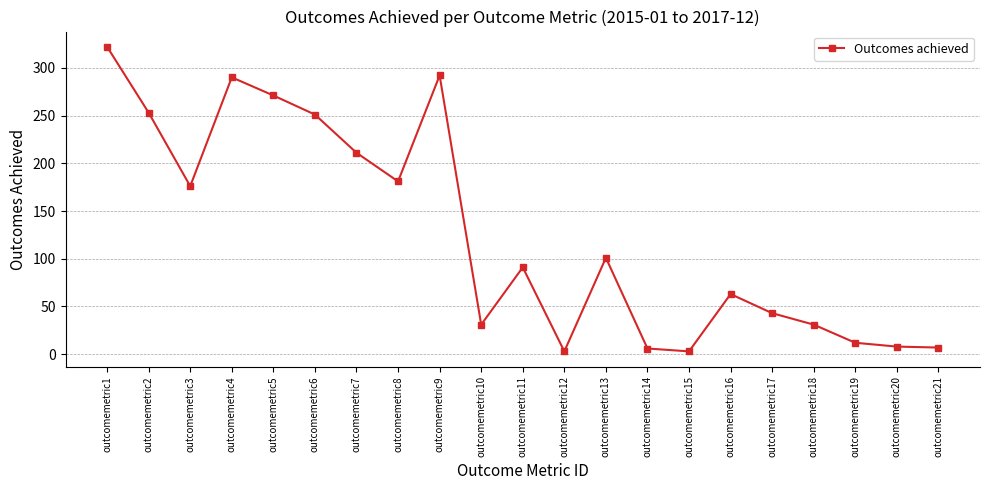

What is the approximate value at outcomemetric14?

6